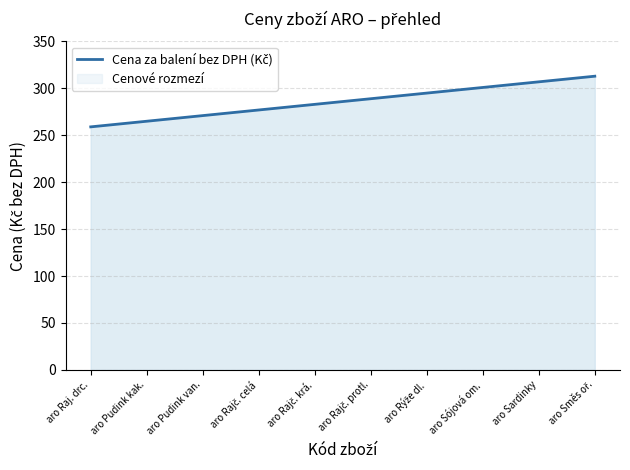

The value at aro Sójová om. is 107. True or false?

False